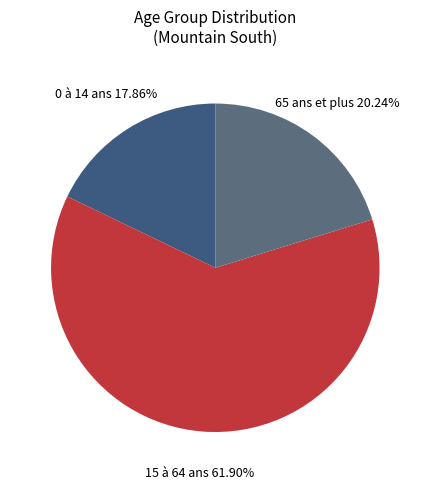

To the nearest percent, what is the combined percentage of 65 ans et plus and 15 à 64 ans?

82%